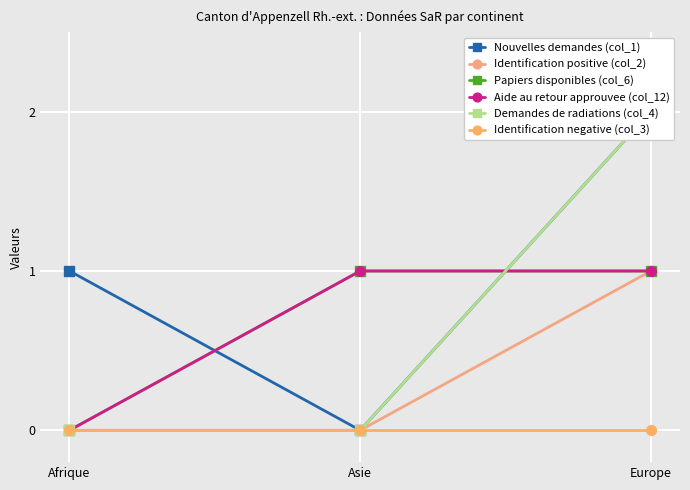

How many Nouvelles demandes (col_1) values are between 0 and 2?

3